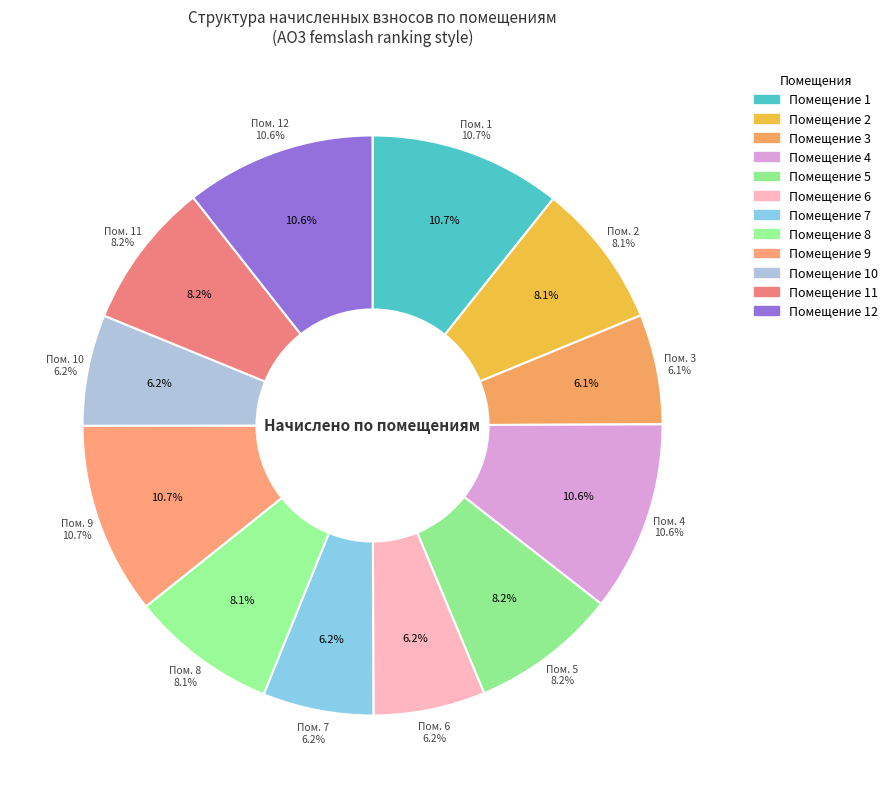

Combined, do 12 and 2 account for over 50%?

No